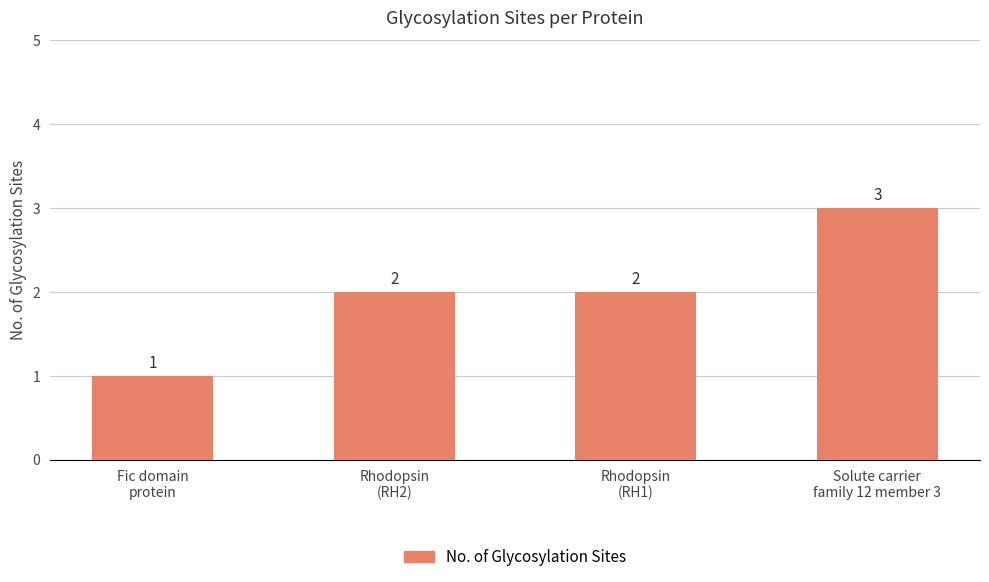

What is the value of the 3rd bar from the left?

2